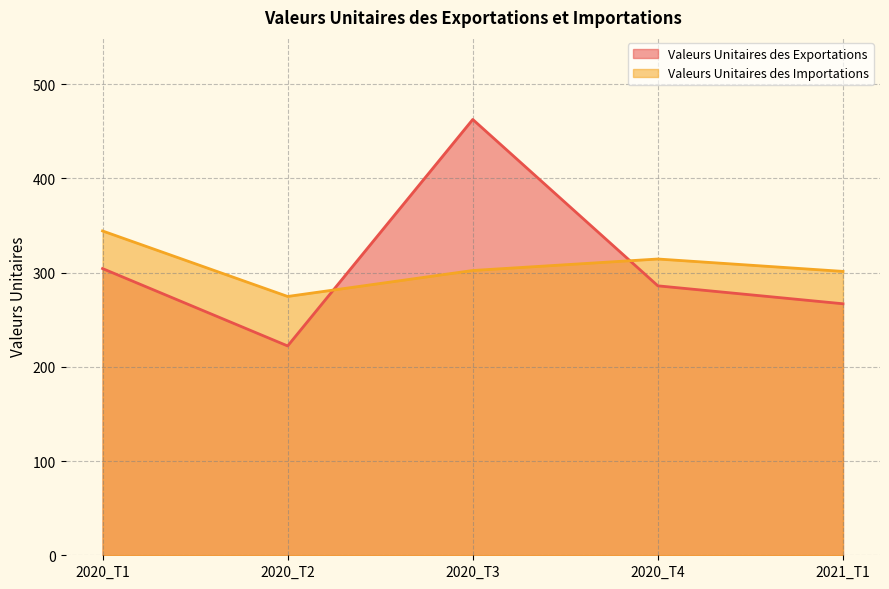

At which category is the sum across all series the highest?

2020_T3